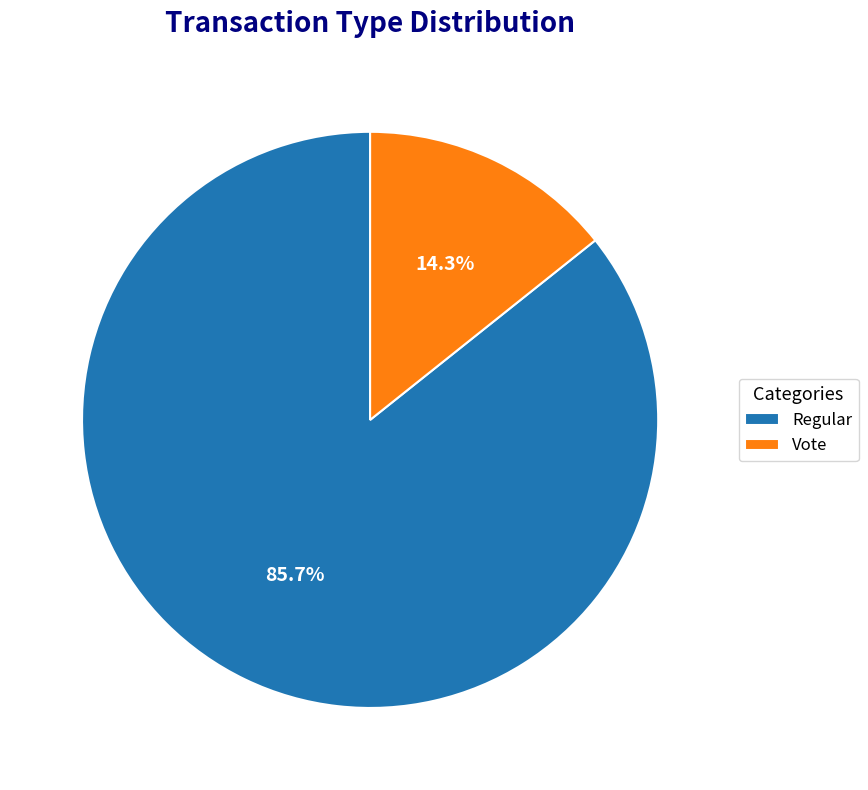

How many slices are in this pie chart?

2